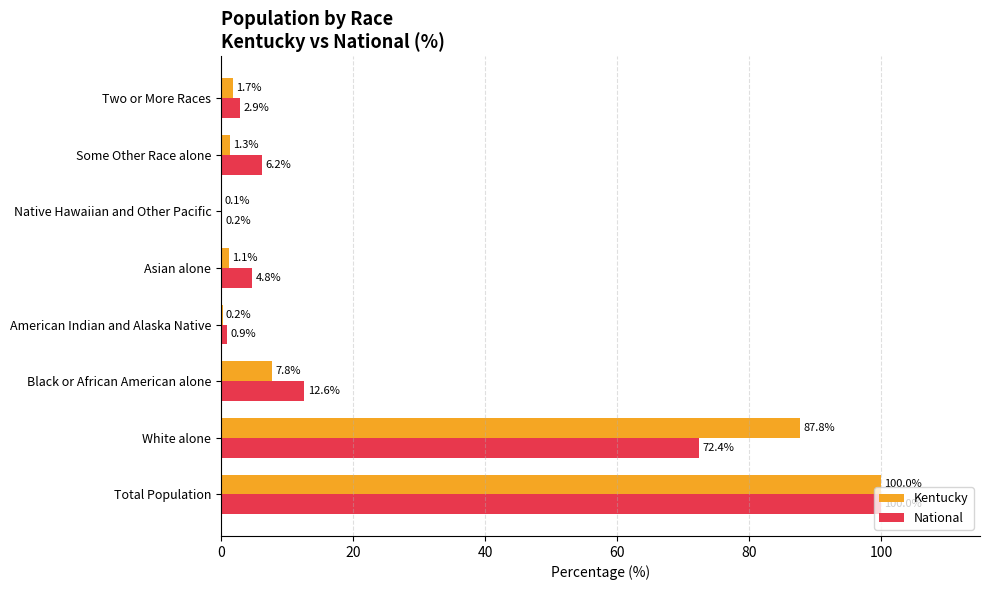

What is the sum of all National values?

200.0